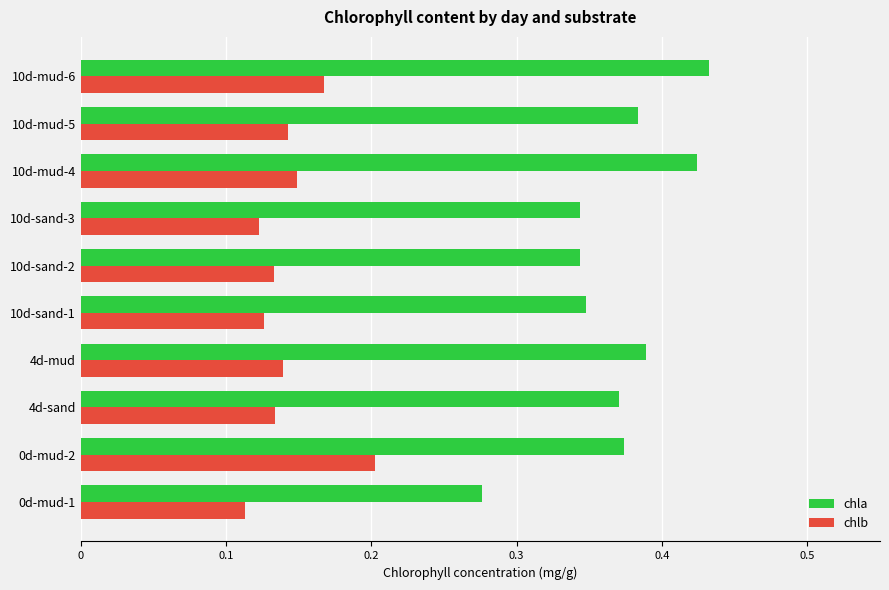

At how many categories does at least one series exceed 0?

10